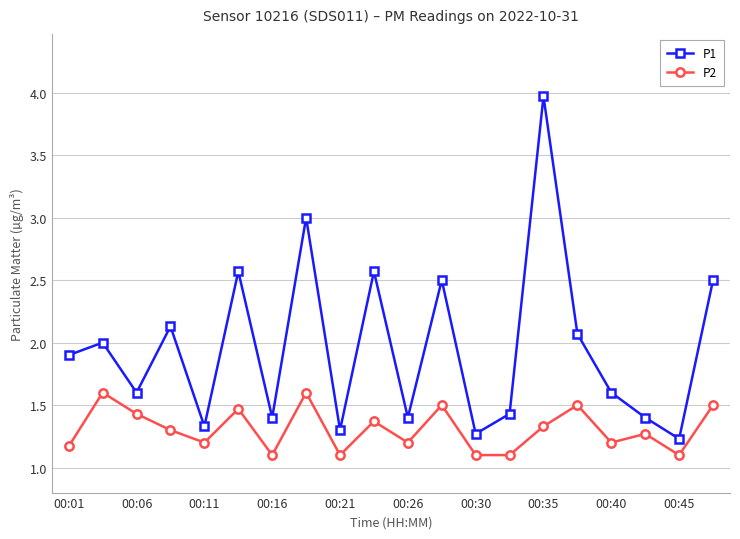

What is the value of the P1 point at the 2nd from the left?

2.0